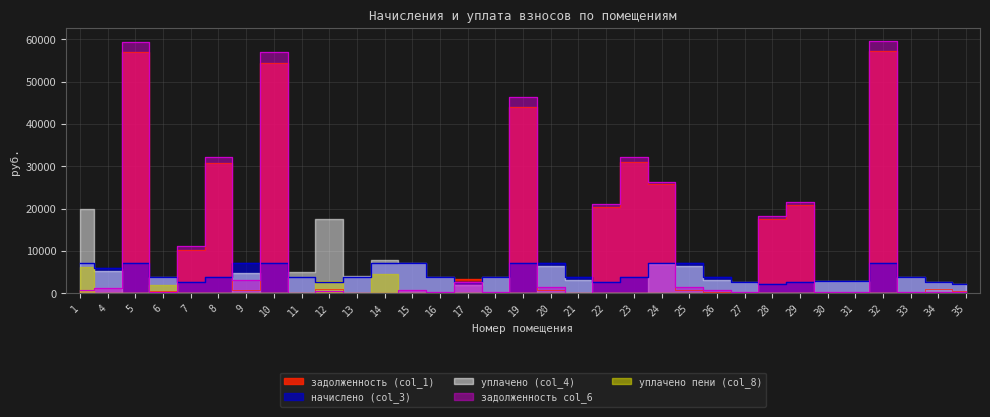

Which category has the highest value in the начислено (col_3) series?

32